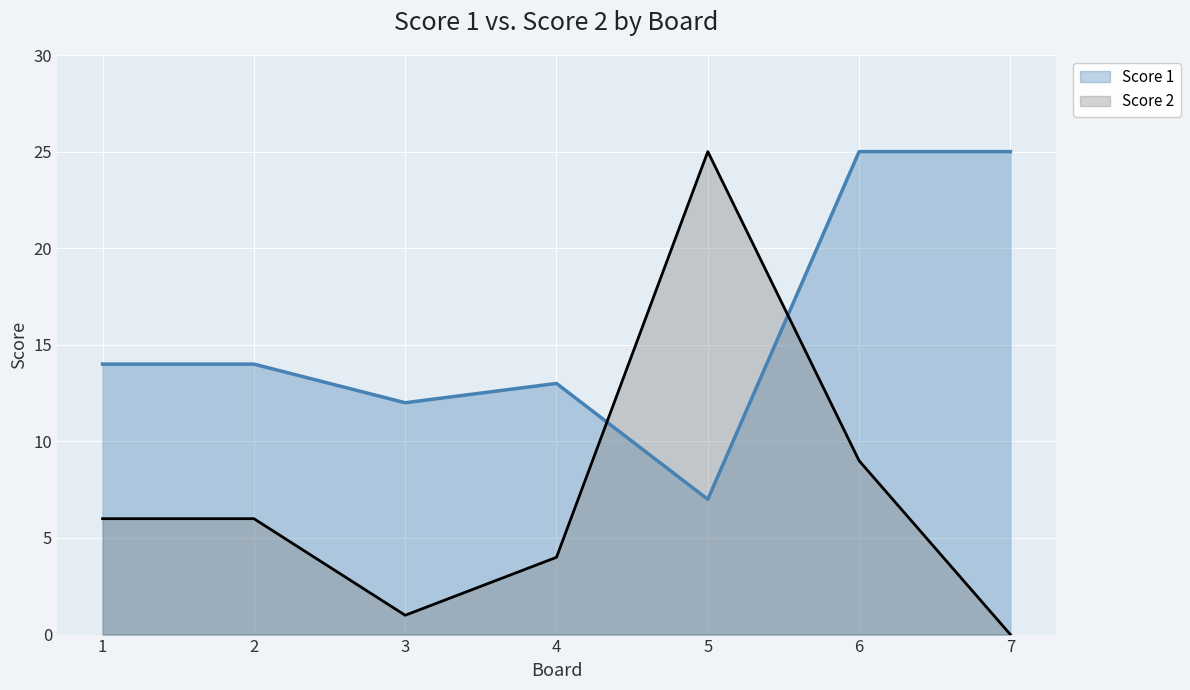

What is the difference between the Score 1 values at 3 and 5?

5